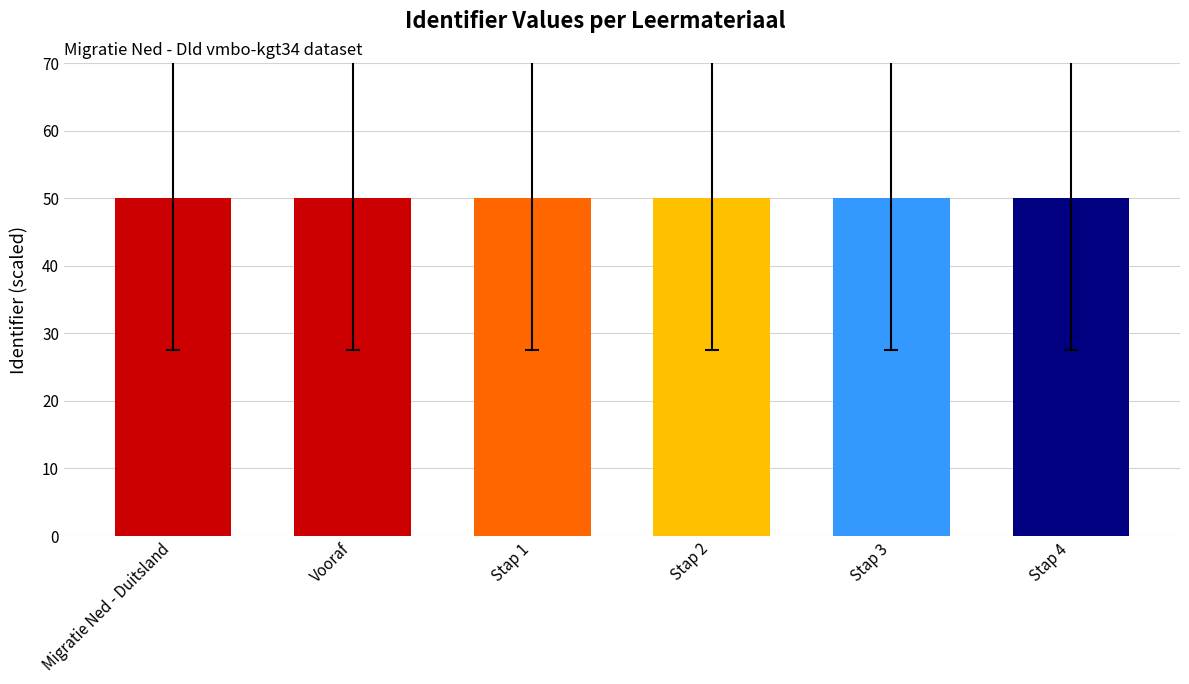

Reading left to right, extract all data points from this chart.

50.0	50.0	50.0	50.0	50.0	50.0